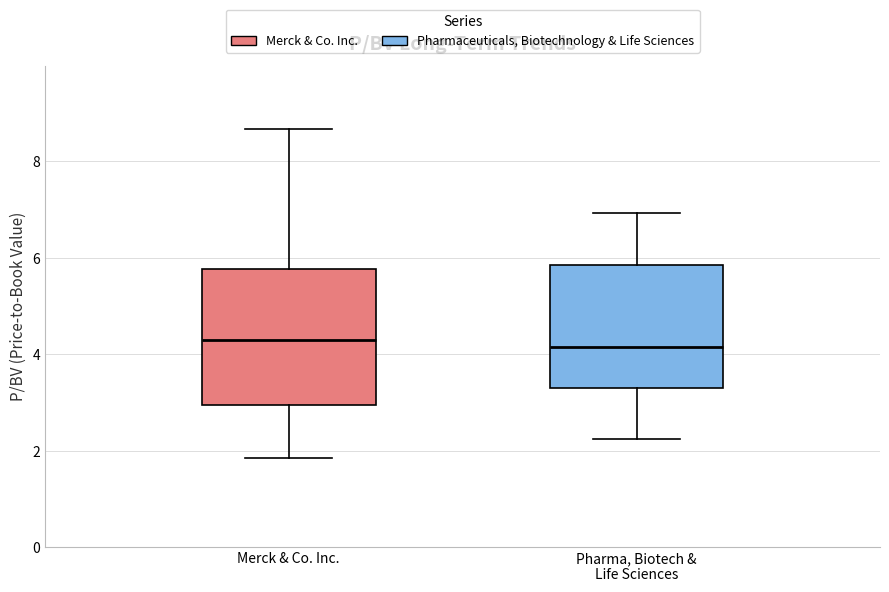

Which box is the tallest, from its lower edge to its upper edge?

Merck & Co. Inc.